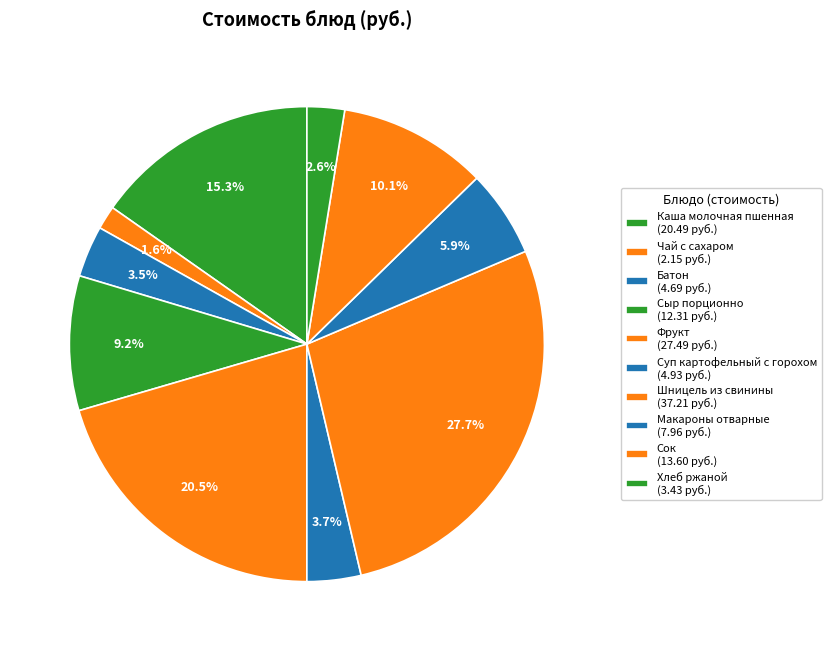

Does Макароны отварные represent more than half of the total?

No